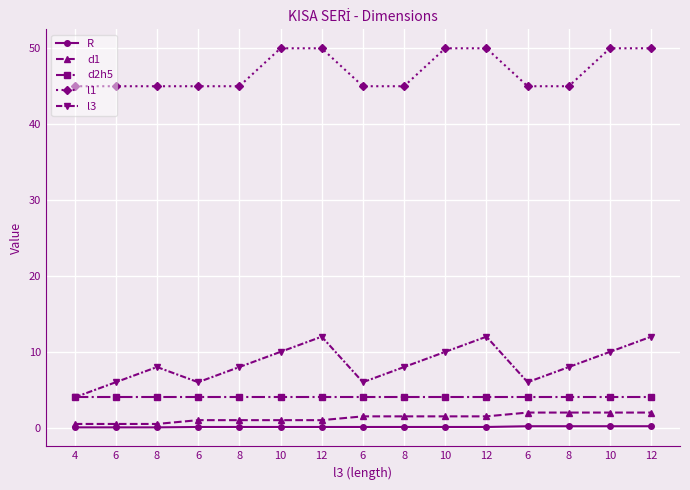

What are all the series names shown in the legend?

R, d1, d2h5, l1, l3